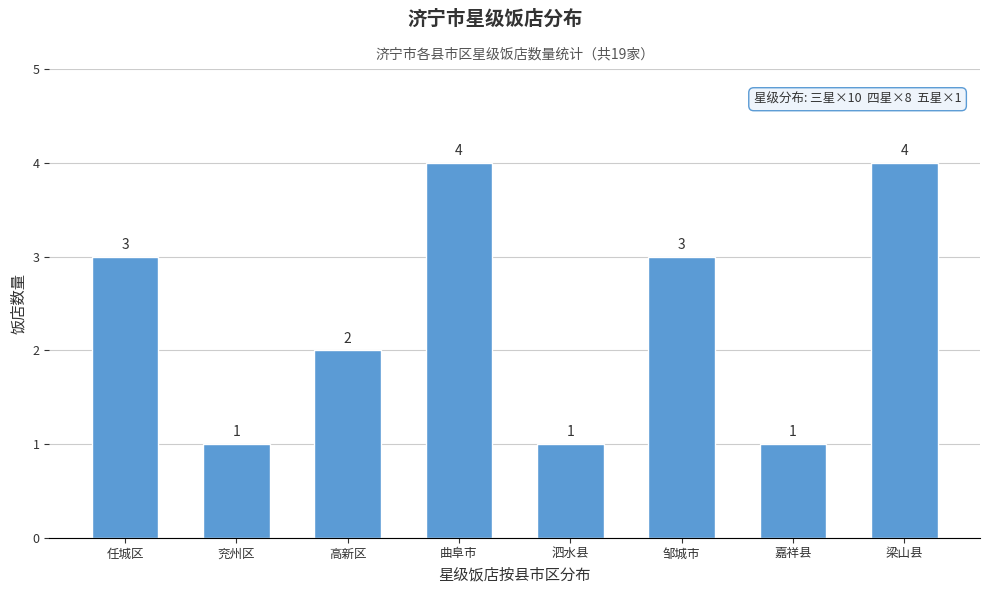

Reading left to right, what are all the values shown in this chart?

任城区=3	兖州区=1	高新区=2	曲阜市=4	泗水县=1	邹城市=3	嘉祥县=1	梁山县=4